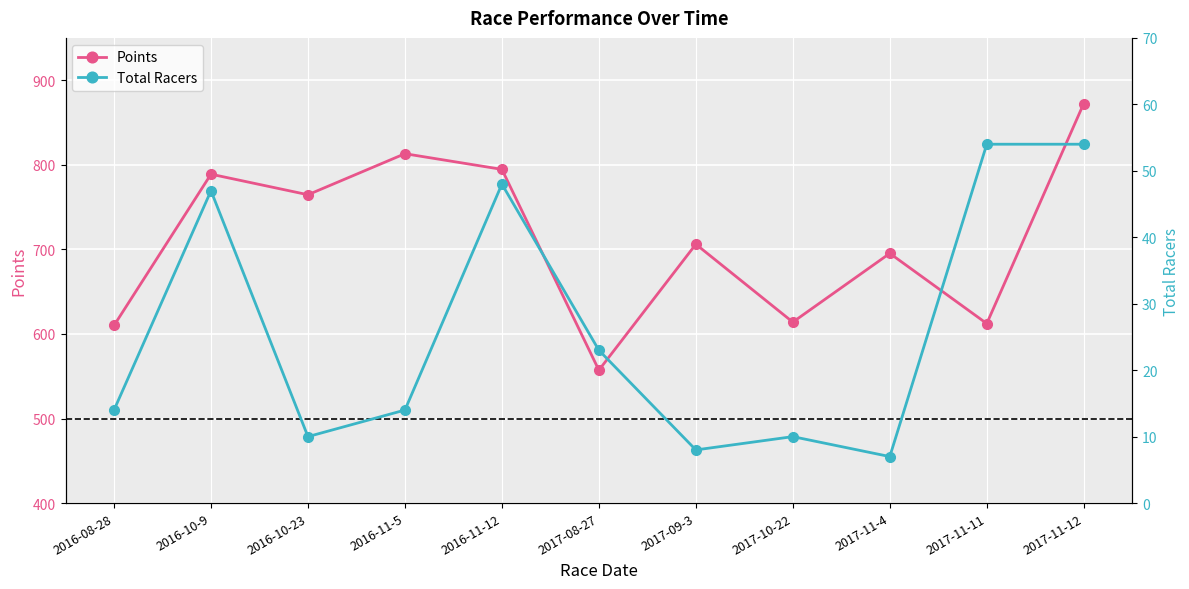

Between 2016-11-5 and 2016-10-9, which is larger?

2016-11-5